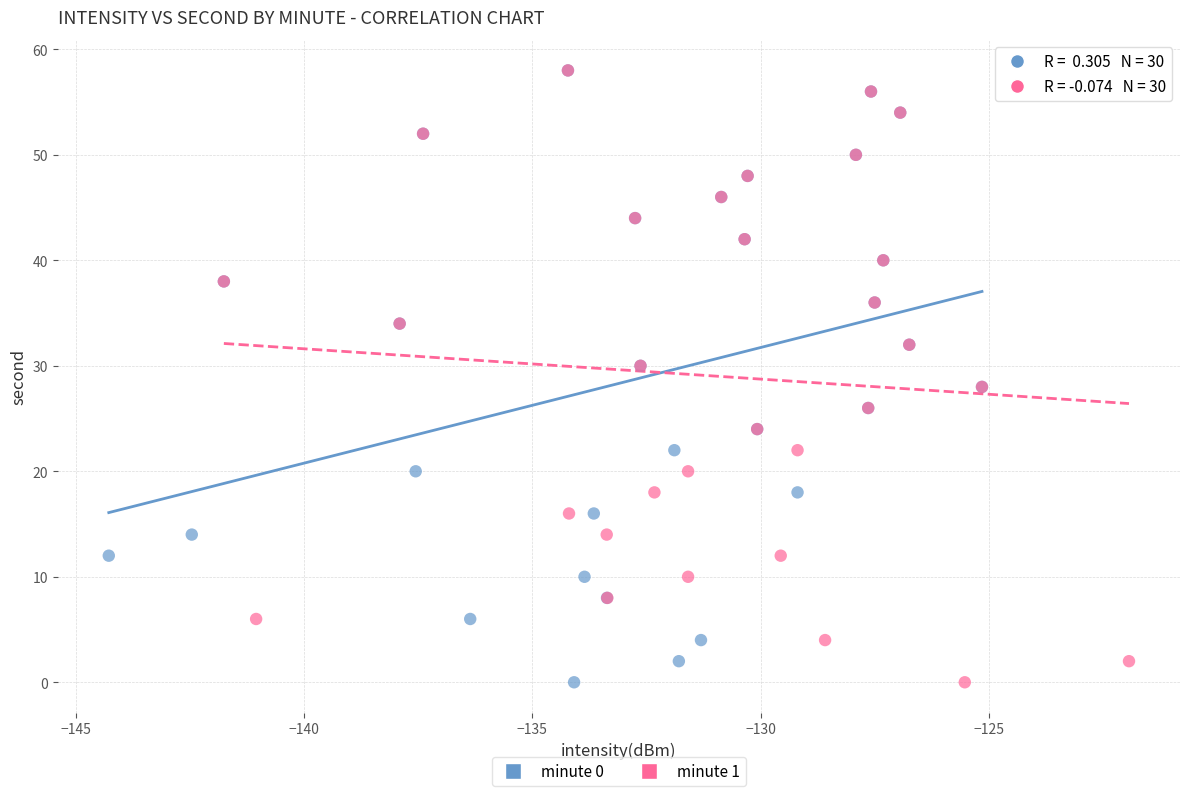

What are all the series names shown in the legend?

minute 0, minute 1